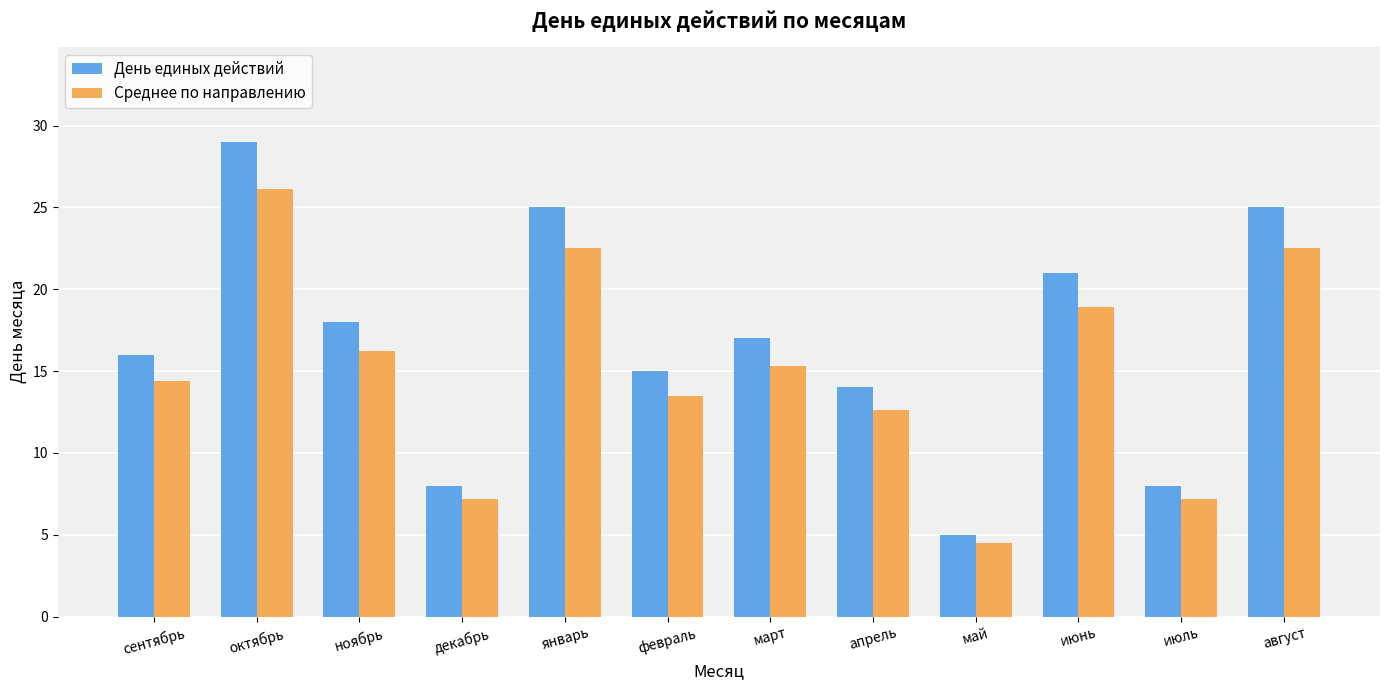

The Среднее по направлению series shows 7.2 at декабрь. True or false?

True